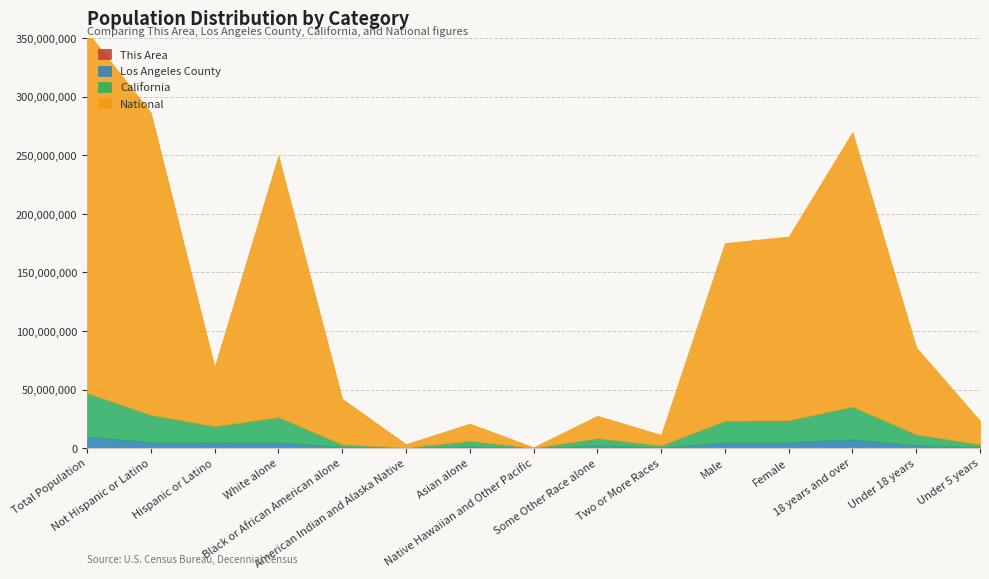

True or false: This Area and Los Angeles County intersect in this chart.

False